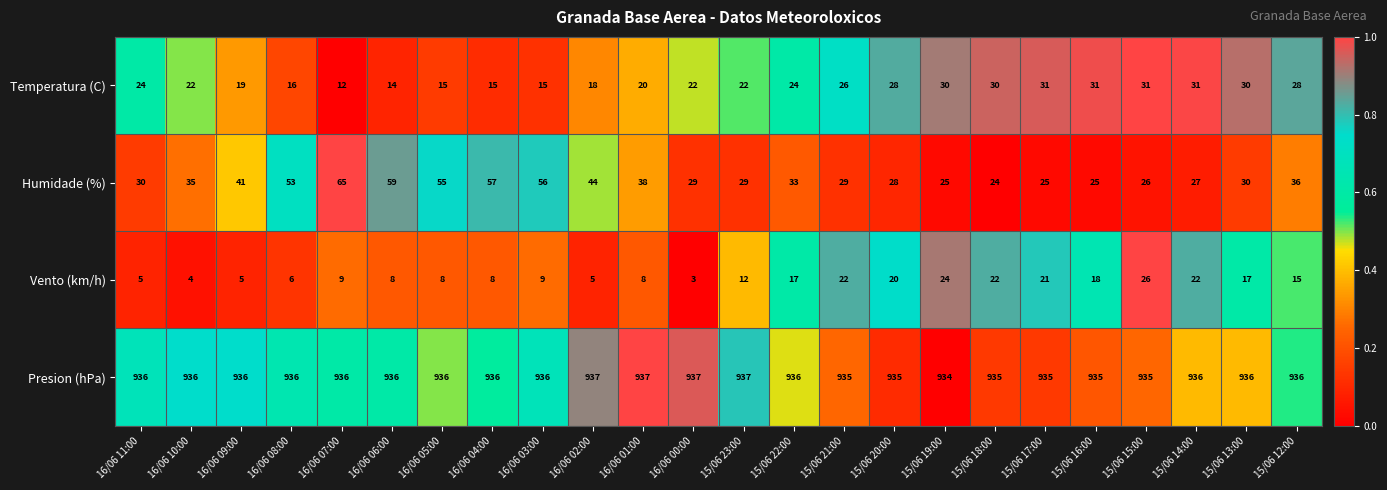

How many data points does each series have?

24